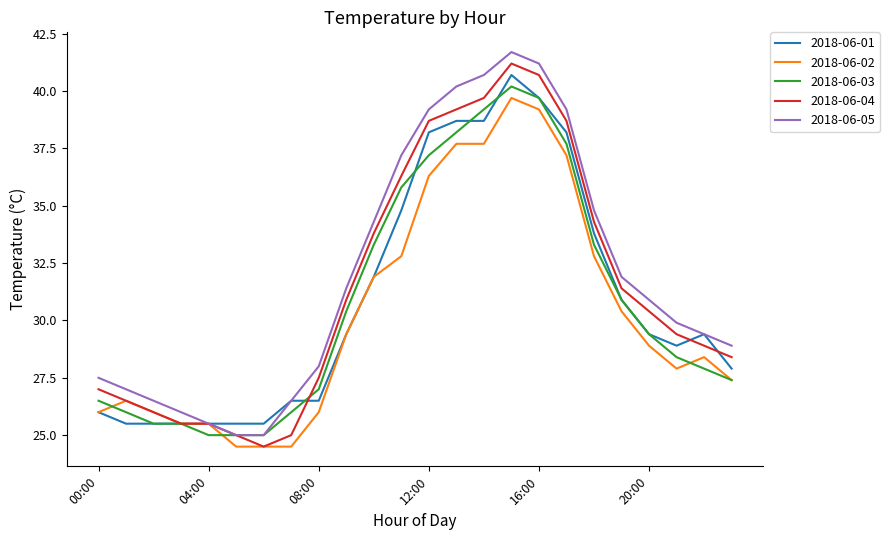

What is the lowest value of the 2018-06-05 series?

25.0